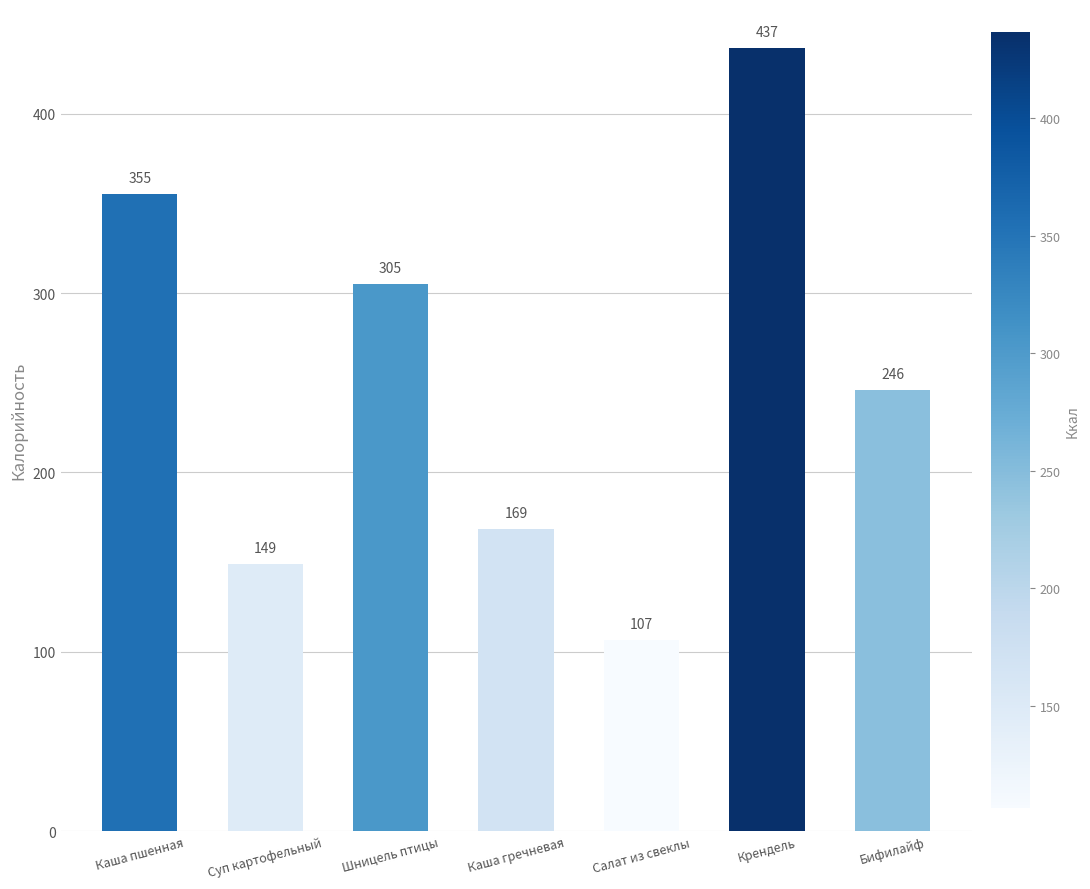

What is the value of the 5th bar from the left?

106.6